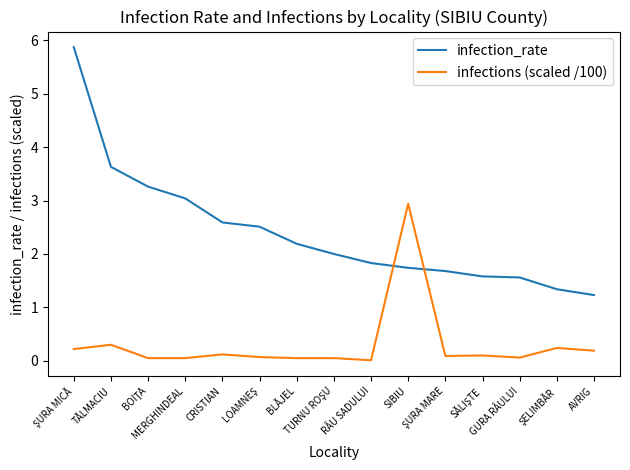

True or false: infections (scaled /100) and infection_rate intersect in this chart.

True